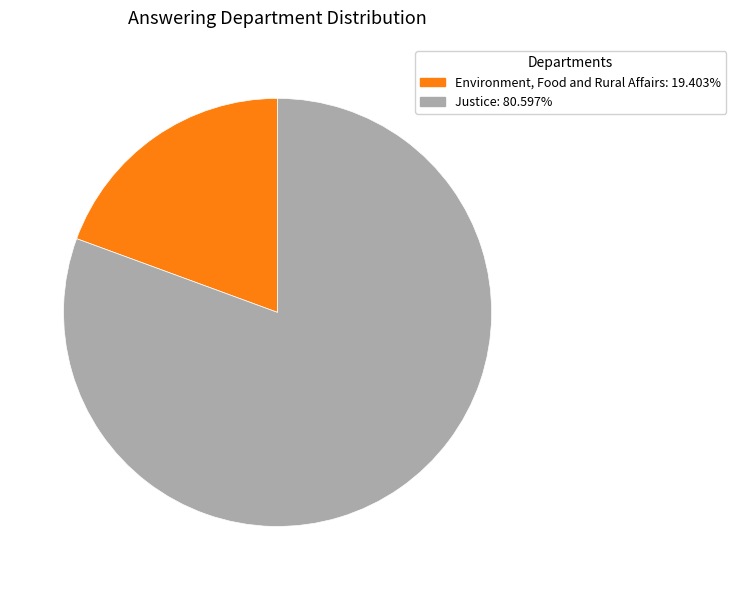

What is the largest slice in the pie chart?

Justice